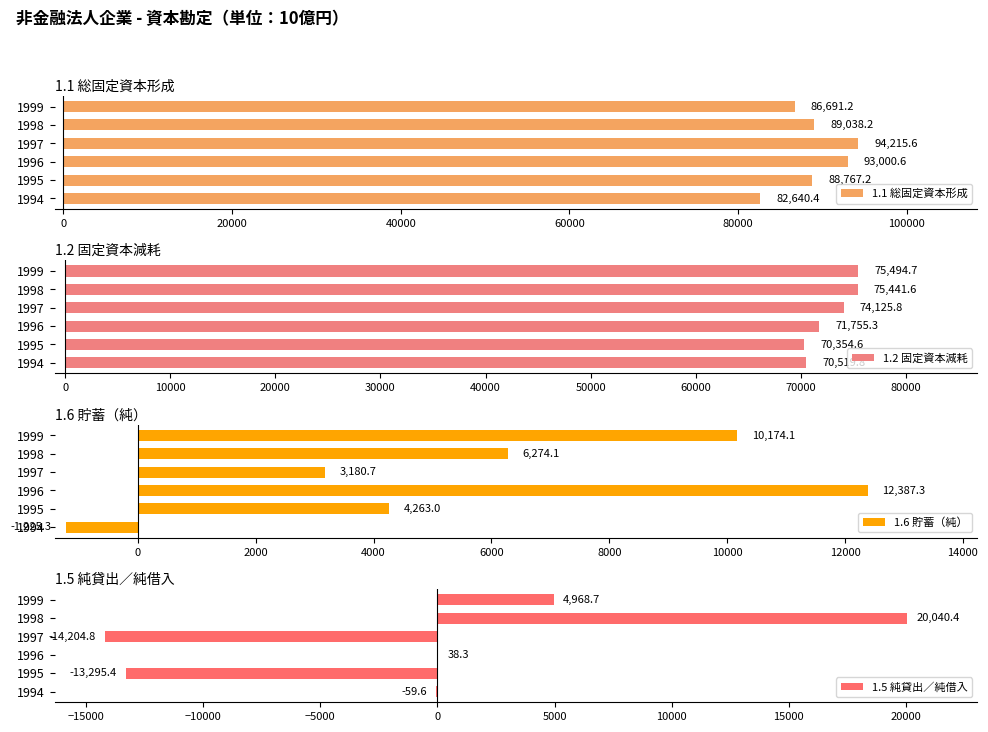

What is the sum of all 1.1 総固定資本形成 values?

534353.2